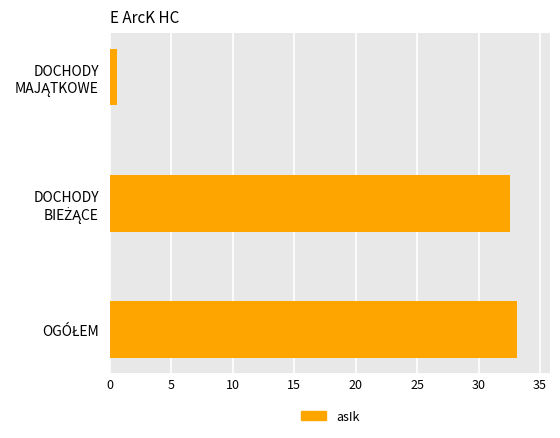

Are the bars horizontal?

Yes